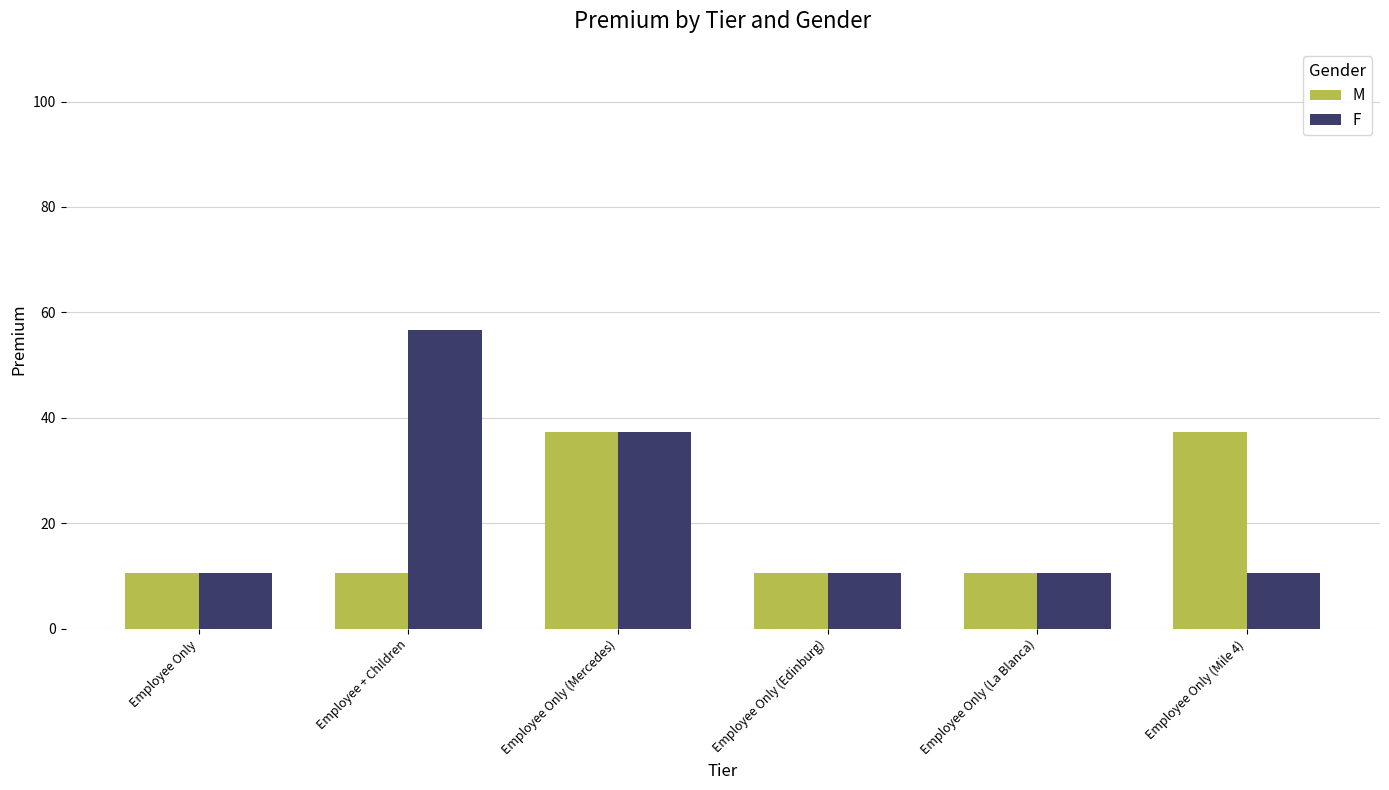

What is the average value of the F series?

22.7